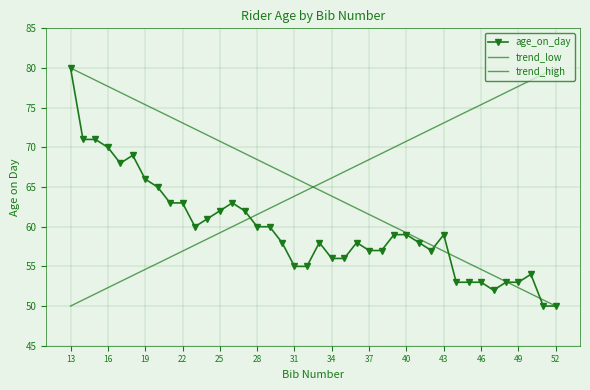

Reading left to right, extract all data points from this chart.

age_on_day: 80.0	71.0	71.0	70.0	68.0	69.0	66.0	65.0	63.0	63.0	60.0	61.0	62.0	63.0	62.0	60.0	60.0	58.0	55.0	55.0	58.0	56.0	56.0	58.0	57.0	57.0	59.0	59.0	58.0	57.0	59.0	53.0	53.0	53.0	52.0	53.0	53.0	54.0	50.0	50.0
trend_low: 50.0	50.8	51.5	52.3	53.1	53.9	54.6	55.4	56.1	56.9	57.7	58.5	59.2	60.0	60.8	61.5	62.3	63.1	63.9	64.6	65.4	66.2	66.9	67.7	68.5	69.2	70.0	70.8	71.5	72.3	73.1	73.8	74.6	75.4	76.2	76.9	77.7	78.5	79.2	80.0
trend_high: 80.0	79.2	78.5	77.7	76.9	76.2	75.4	74.6	73.8	73.1	72.3	71.5	70.8	70.0	69.2	68.5	67.7	66.9	66.2	65.4	64.6	63.9	63.1	62.3	61.5	60.8	60.0	59.2	58.5	57.7	56.9	56.1	55.4	54.6	53.9	53.1	52.3	51.5	50.8	50.0